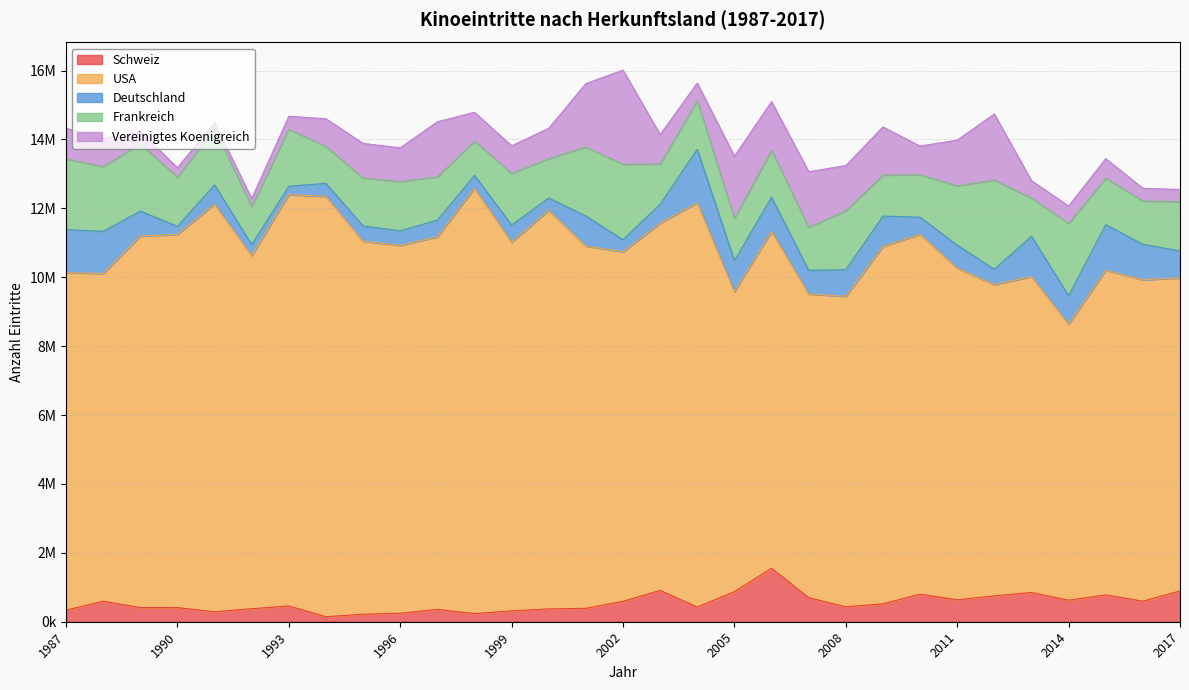

True or false: Vereinigtes Koenigreich and Deutschland cross at least once.

True